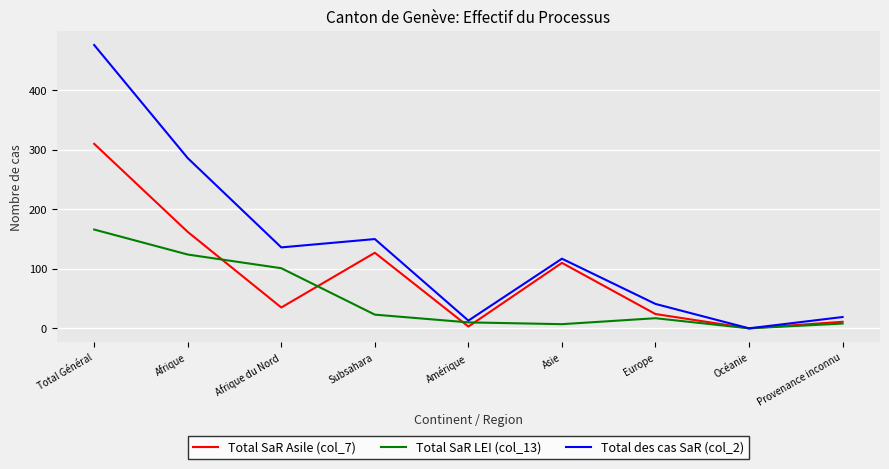

Which category has the highest value across all series?

Total Général